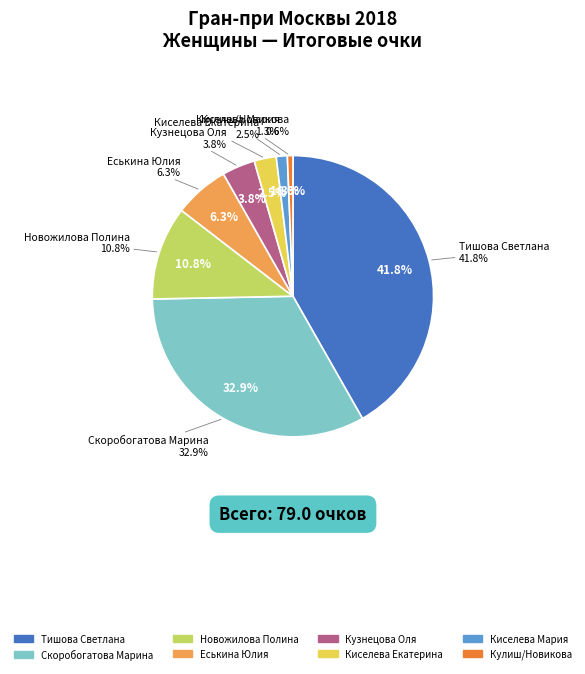

What is the smallest slice in the pie chart?

Кулиш/Новикова